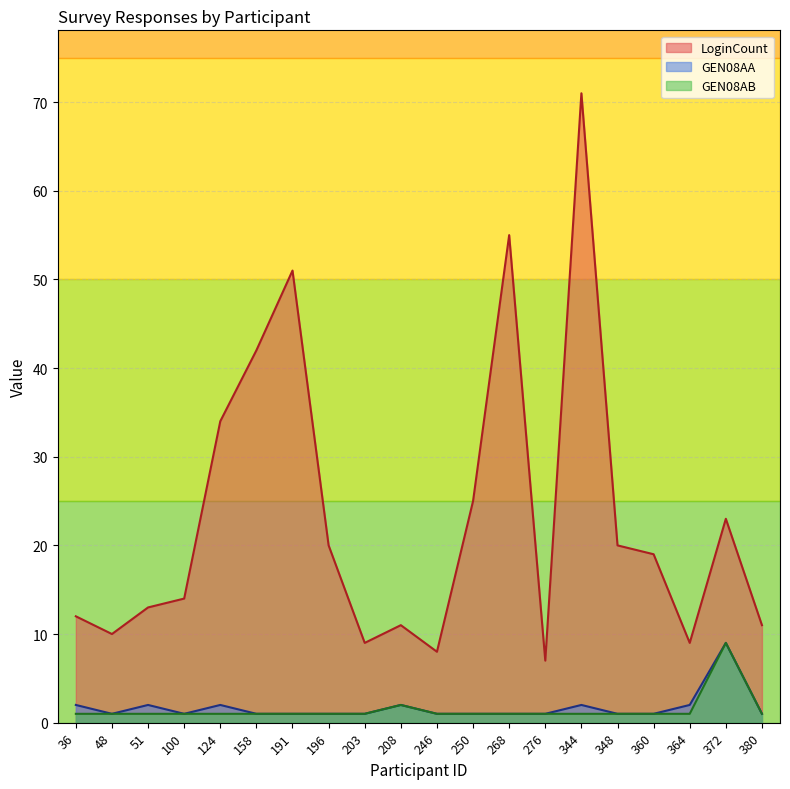

What is the greatest value displayed?

71